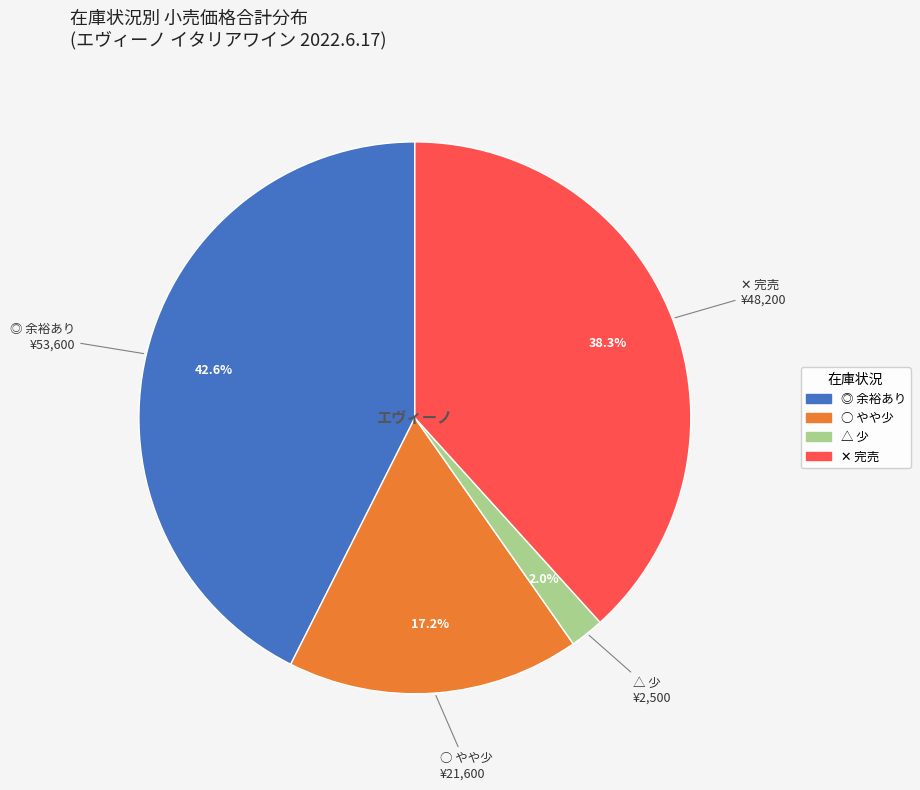

How many slices are in this pie chart?

4